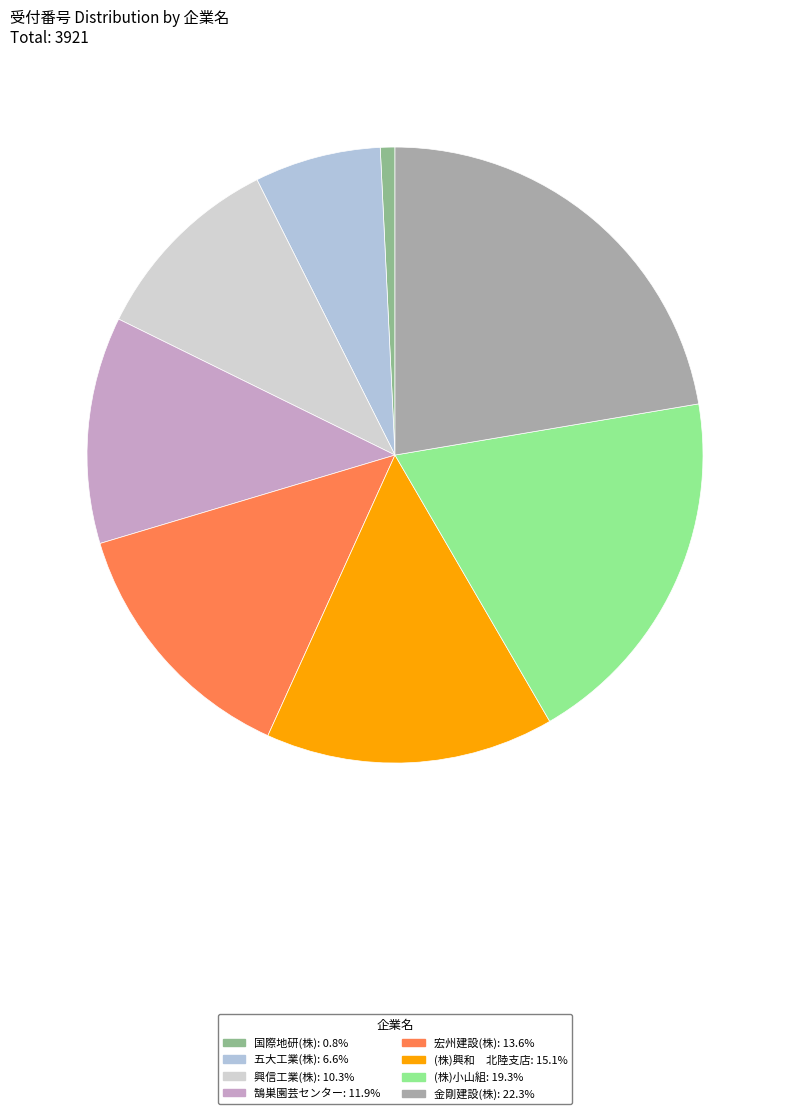

Is there a majority slice in this chart?

No